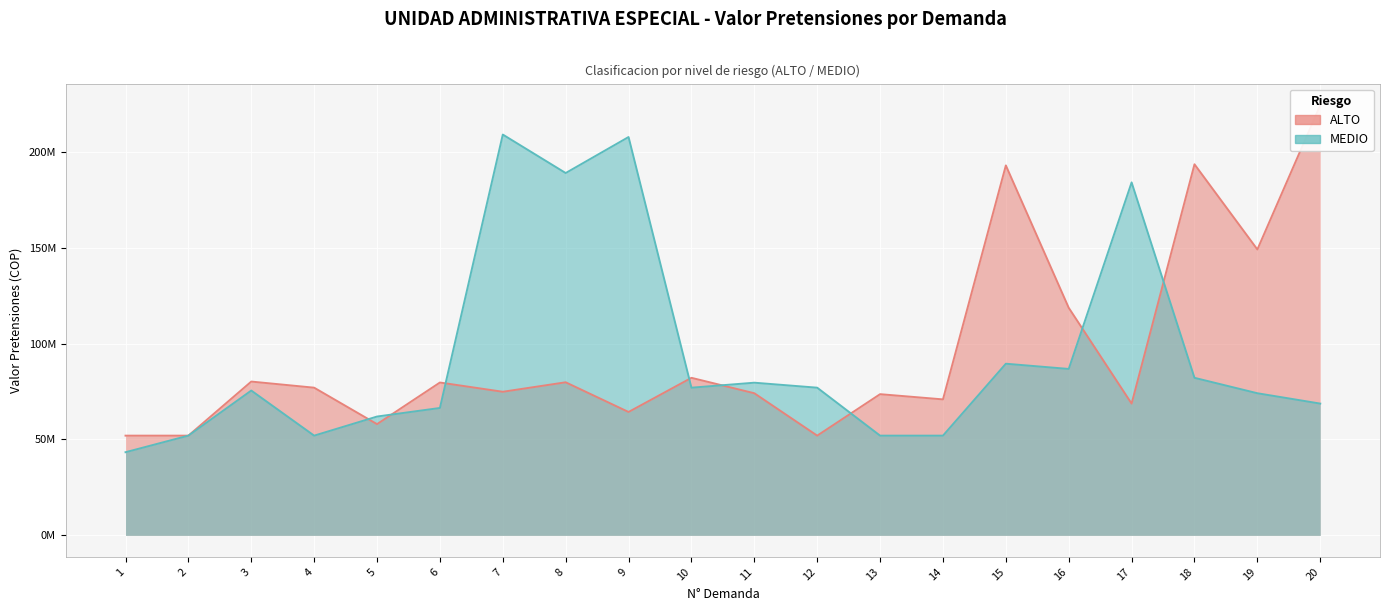

At which category does the chart reach its peak across all series?

20